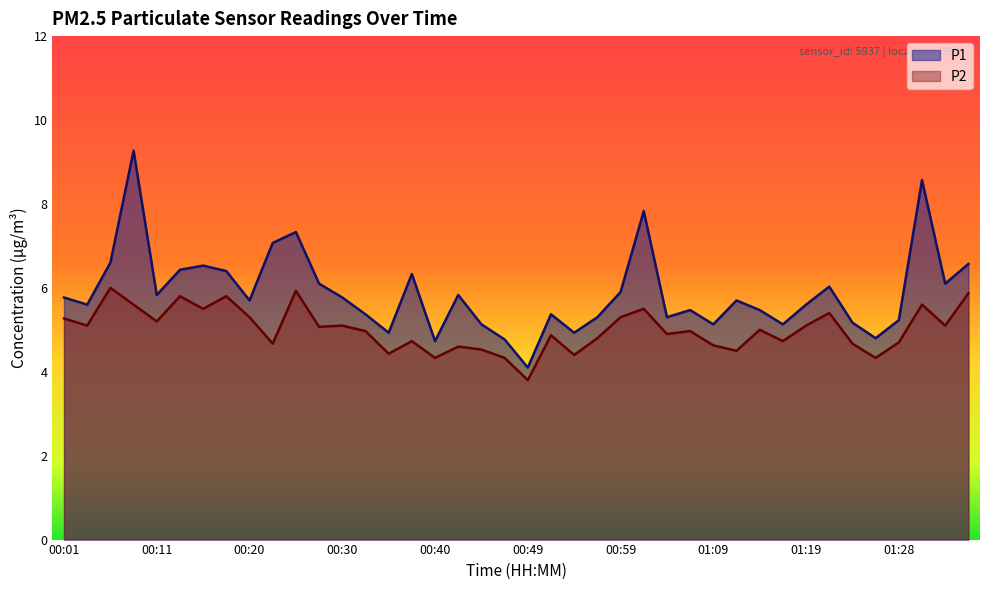

What is the value of the P2 point at the 14th from the left?

5.0